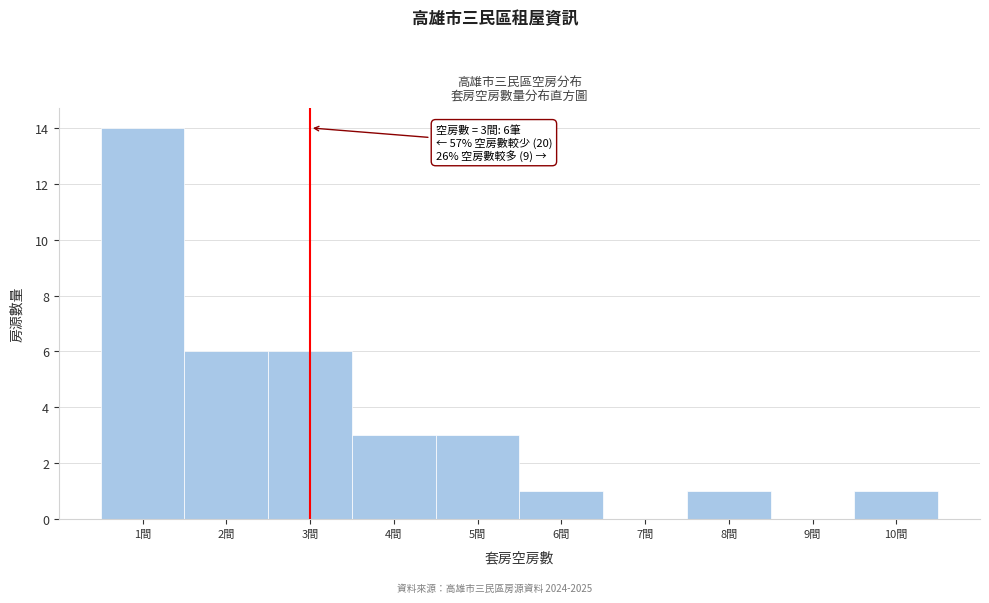

Which range on the x-axis has the tallest bar?

0.5 to 1.5